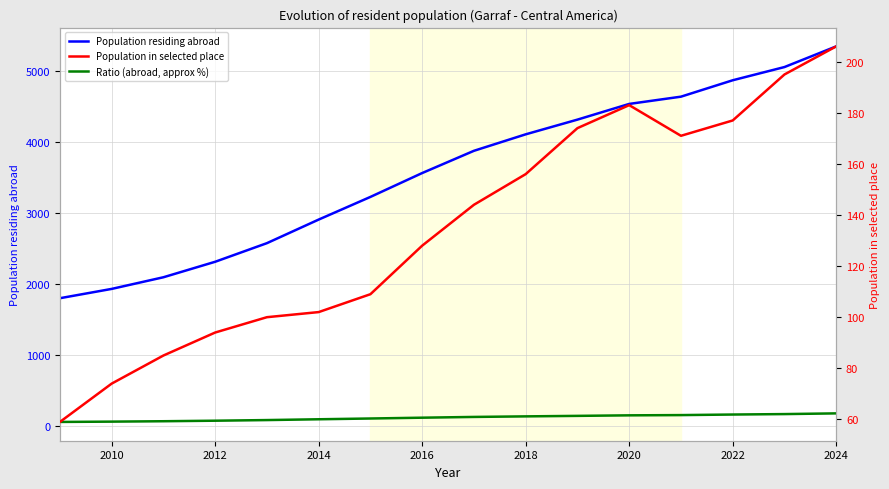

What are all the series names shown in the legend?

Population residing abroad, Ratio (abroad, approx %), Population in selected place